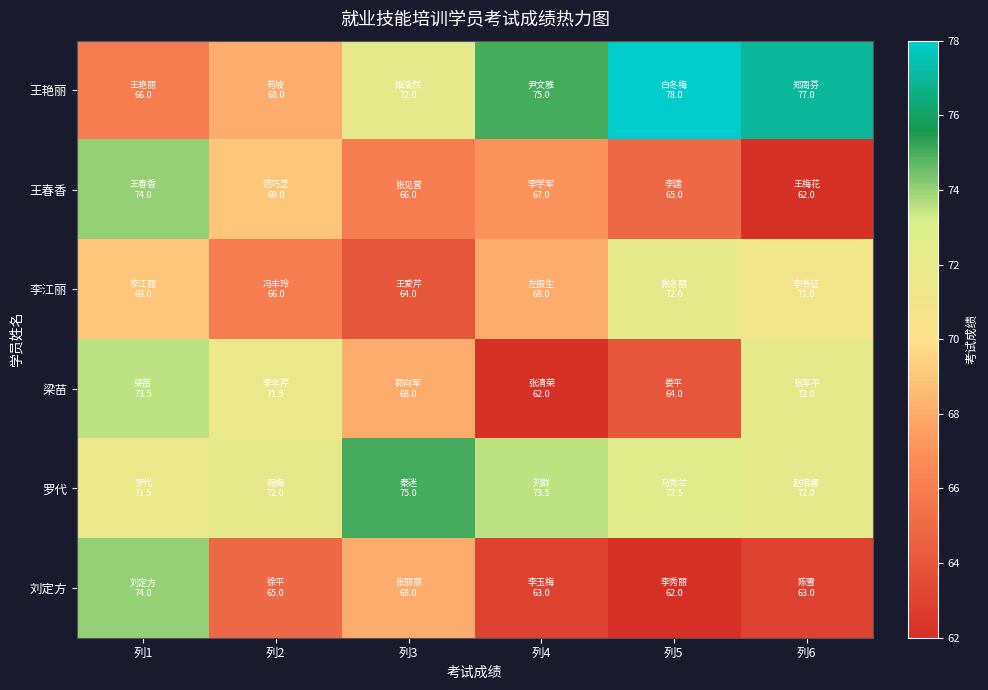

What is the smallest value displayed?

62.0